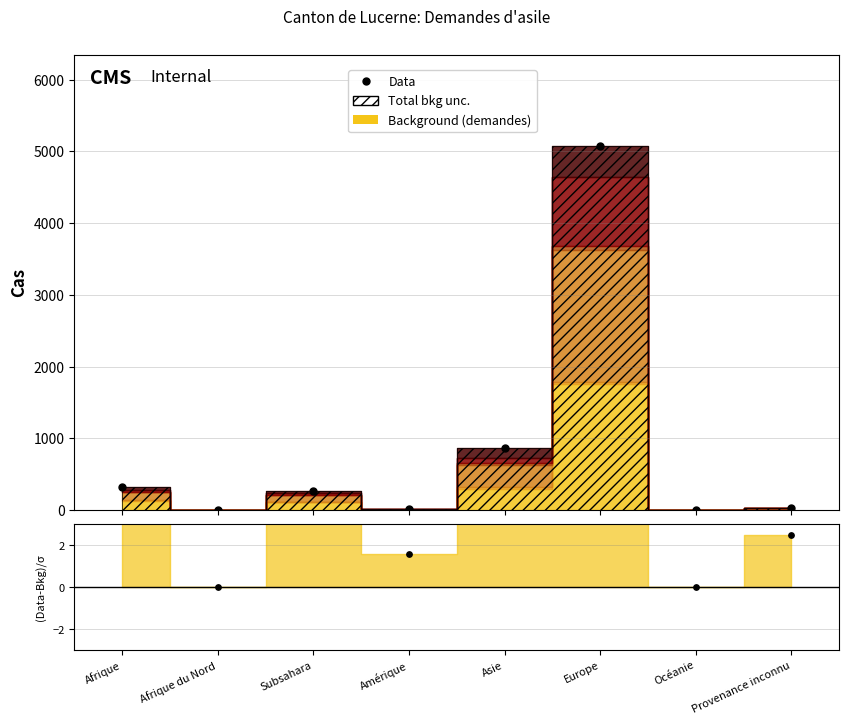

Is the value of ratio at Afrique greater than the value of Data at Amérique?

Yes